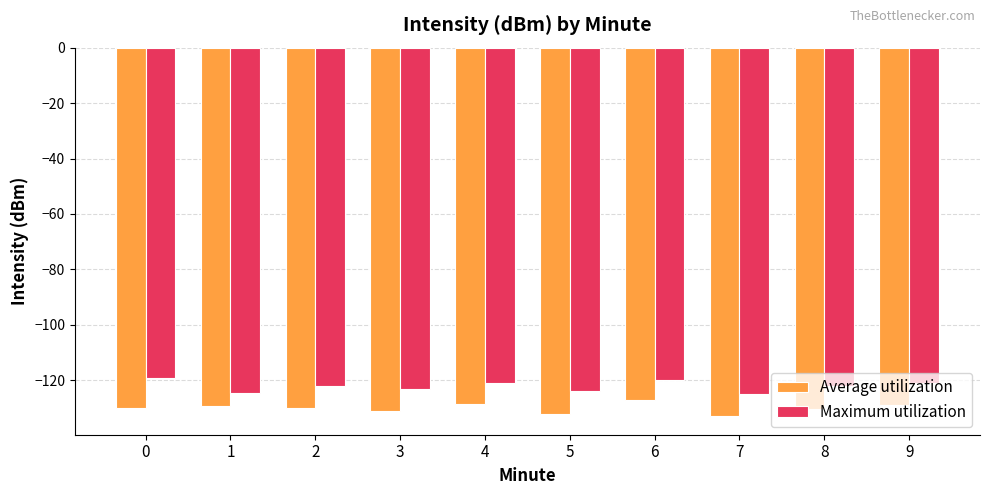

Is it true that Average utilization equals -133.0 at 7?

True